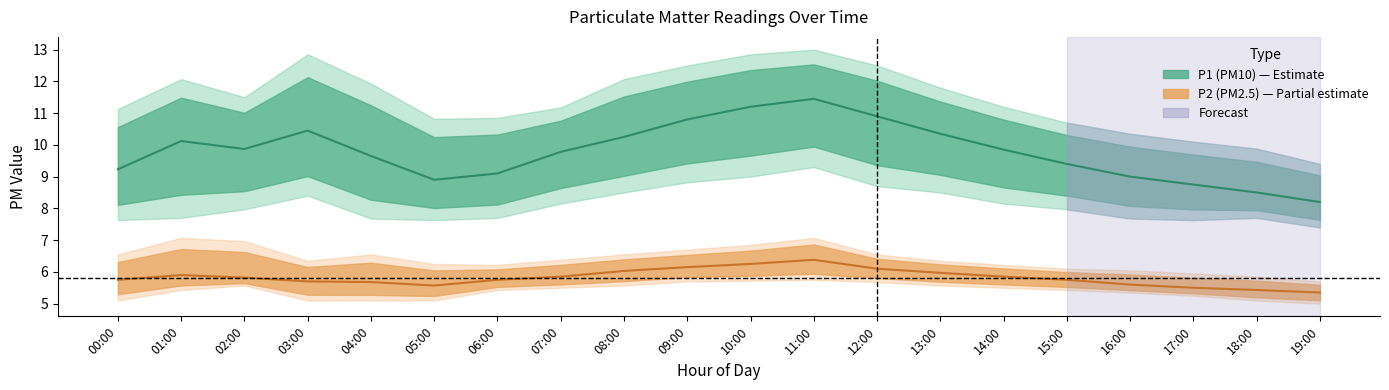

At how many categories does at least one series exceed 6?

20